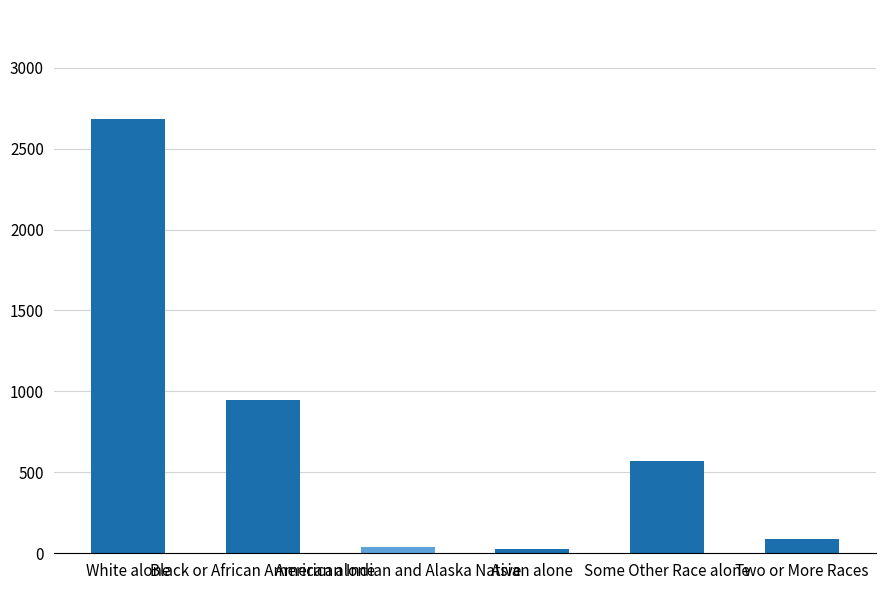

What is the change in value from American Indian and Alaska Native to Two or More Races?

+54